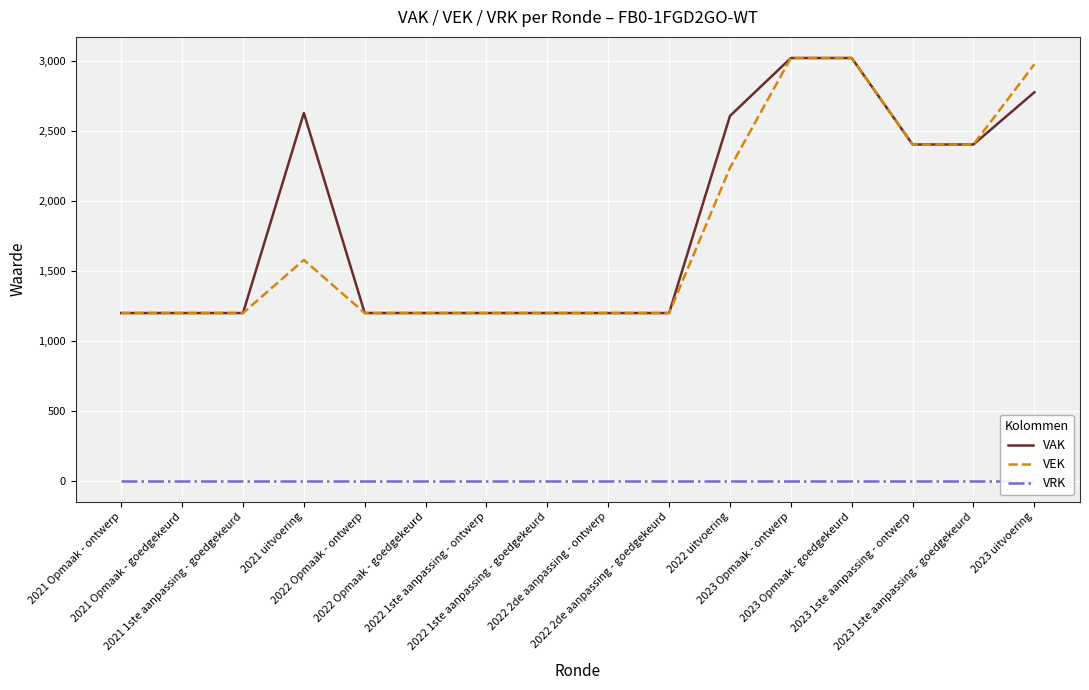

What is the average value of the VAK series?

1852